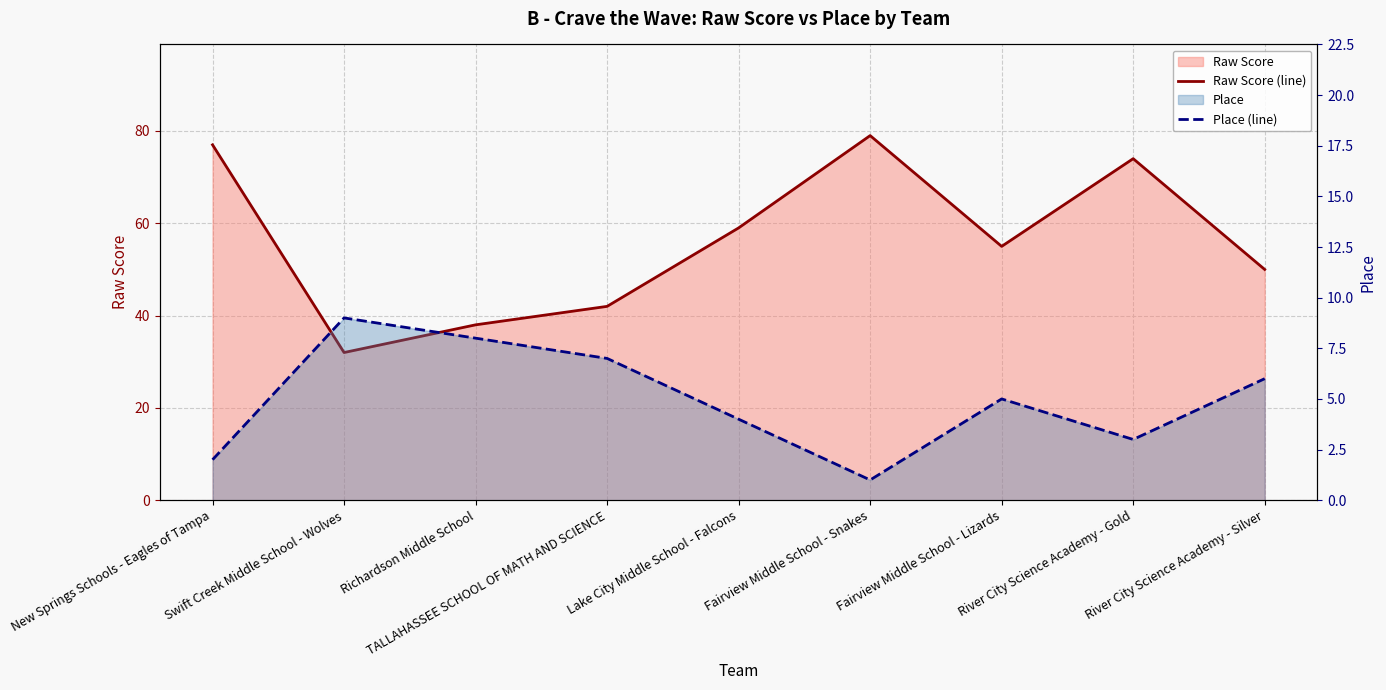

What is the value of the Place (line) point at the 5th from the left?

4